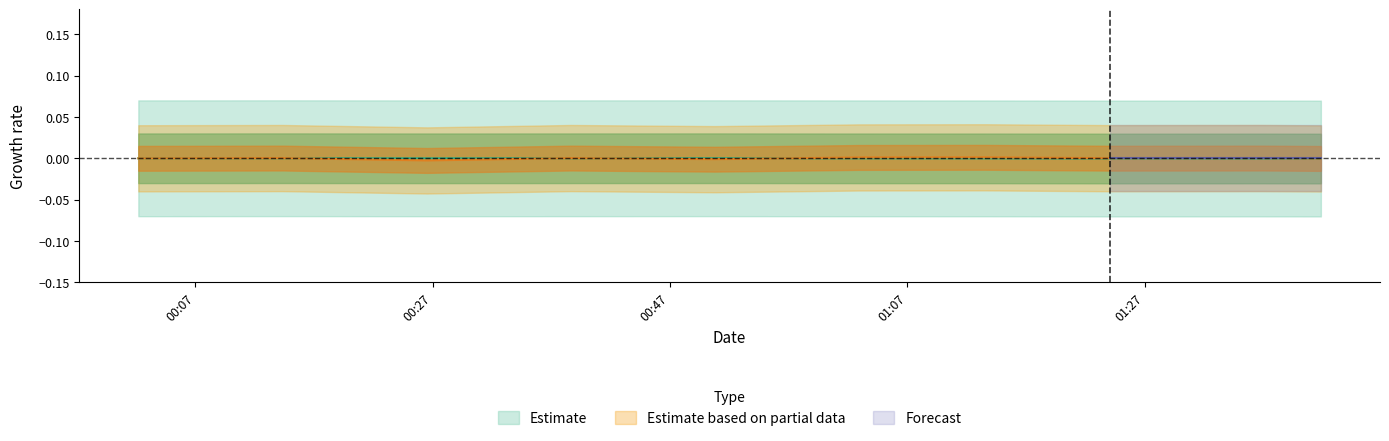

True or false: pressure has a value of 0.0 at 5.

False